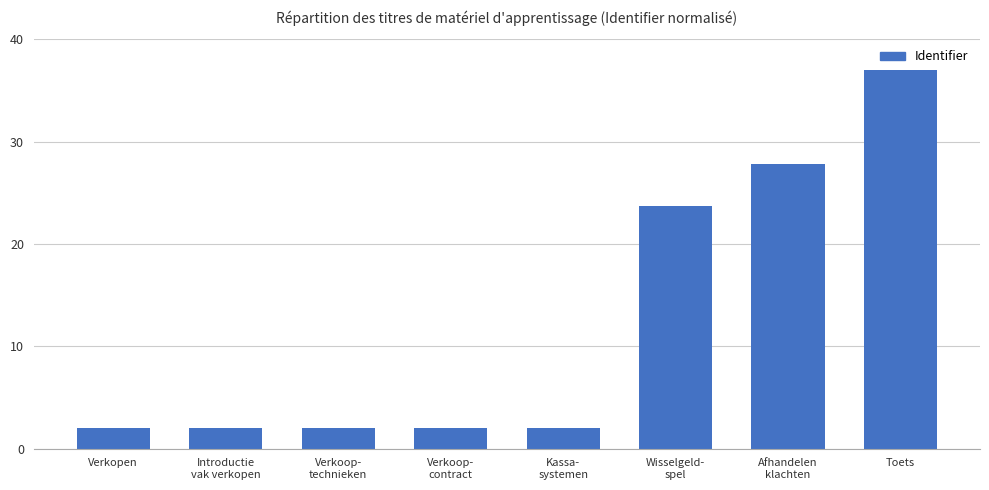

Which category has the highest value across all series?

Toets